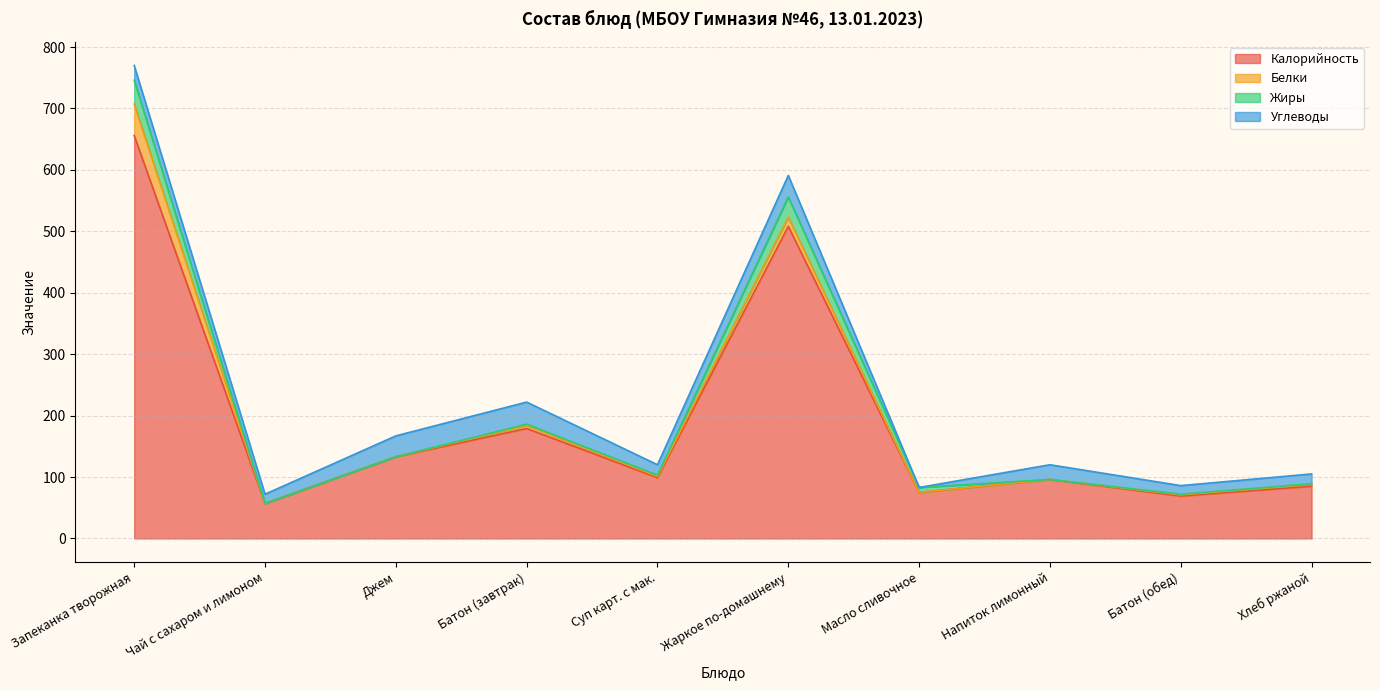

What is the value of the Углеводы point at the 2nd from the left?

15